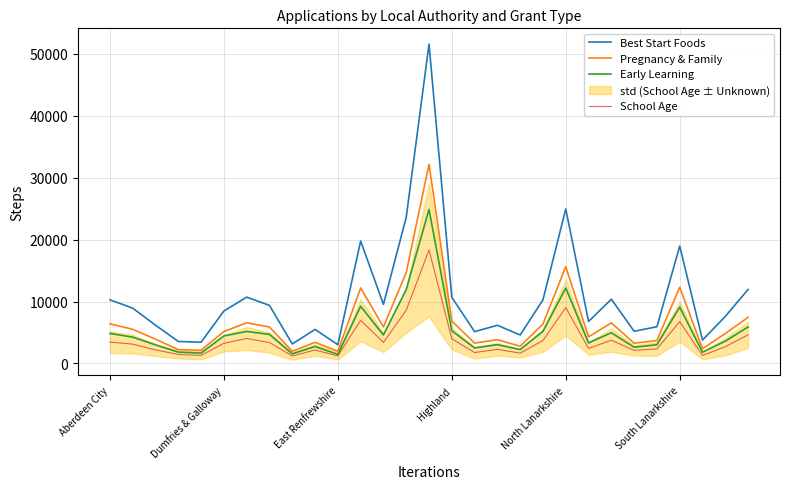

What is the difference between the maximum and second lowest values in the Pregnancy & Family series?

30215